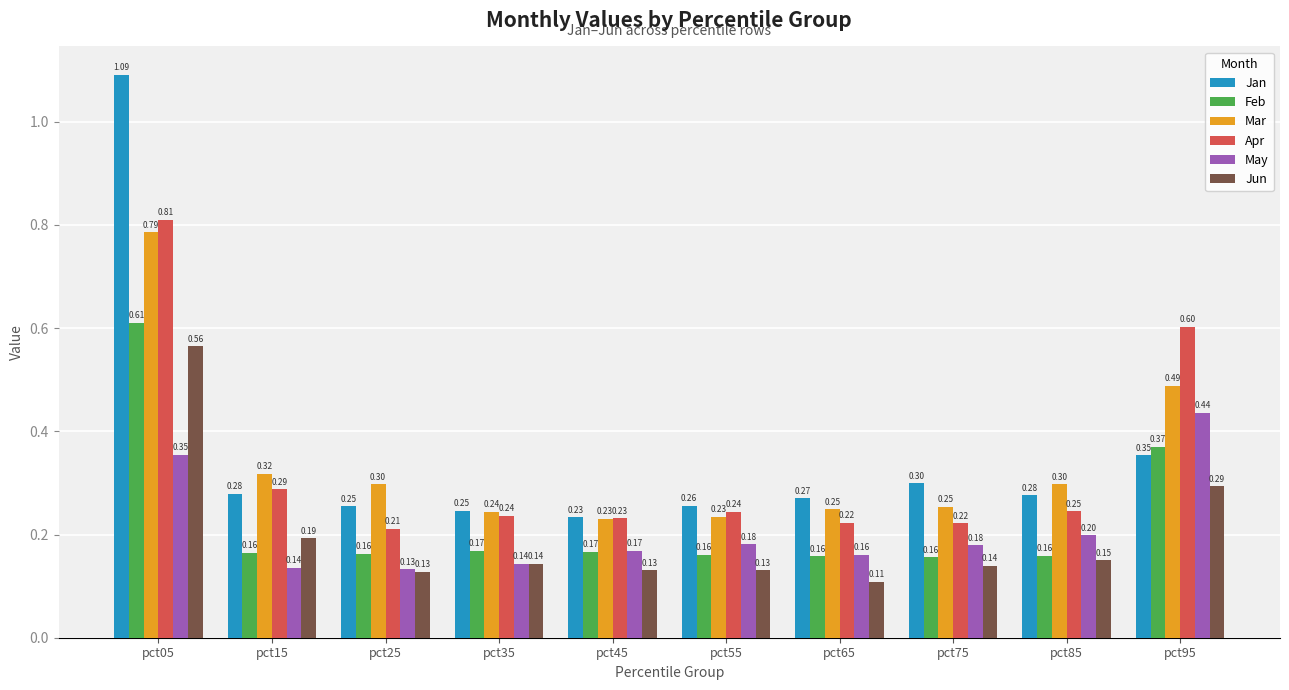

What is the total value across all series at pct15?

1.4